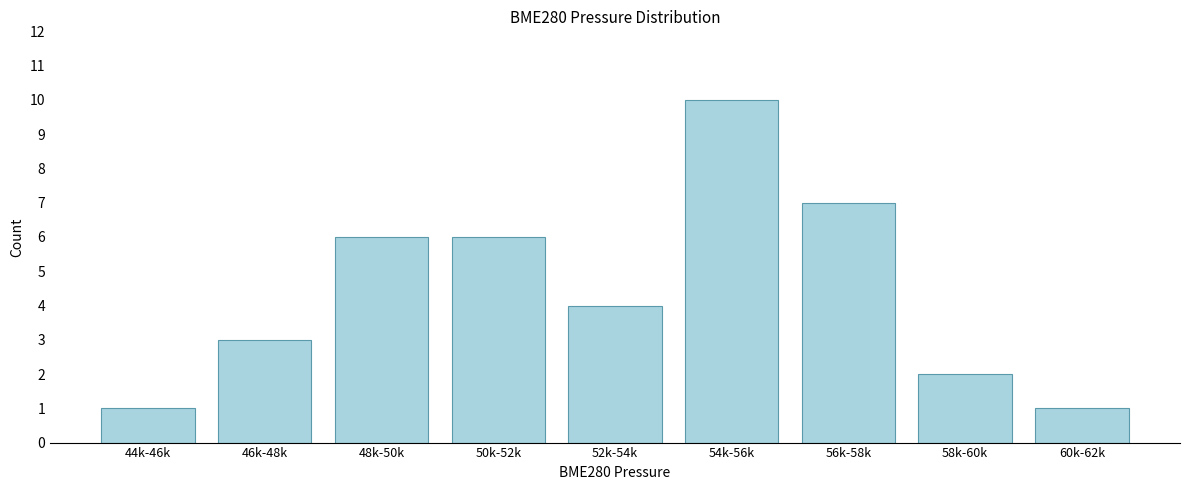

Reading left to right, list all the values displayed in this chart.

1	3	6	6	4	10	7	2	1